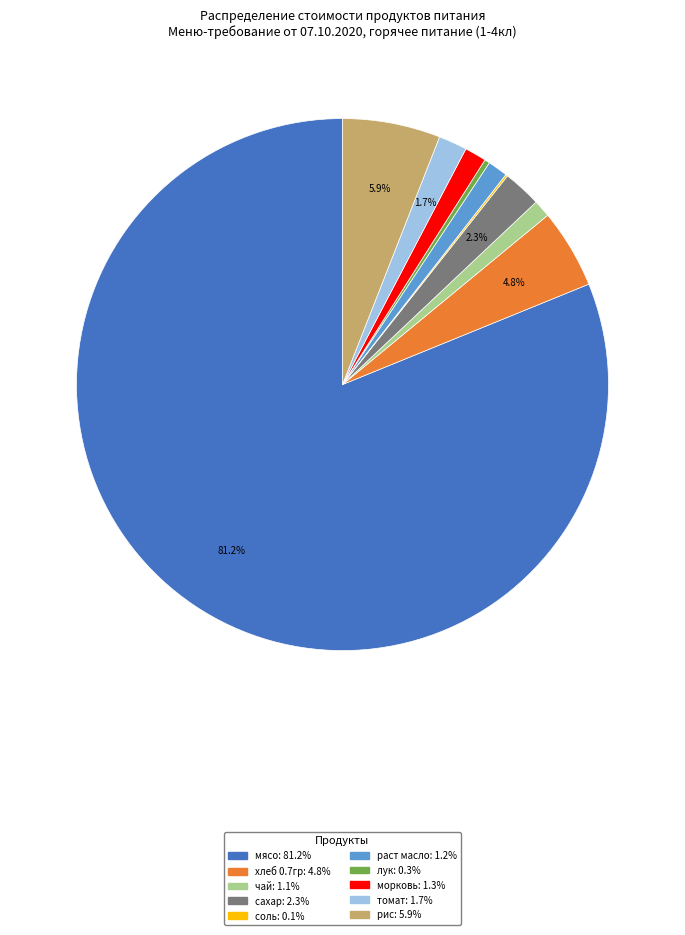

Do мясо and раст масло together represent more than half of the pie?

Yes